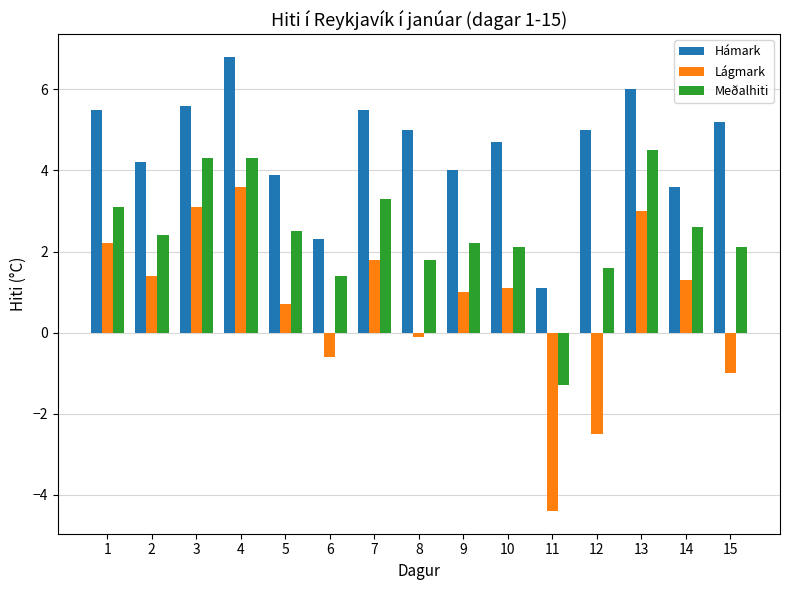

How many groups of bars are there?

15